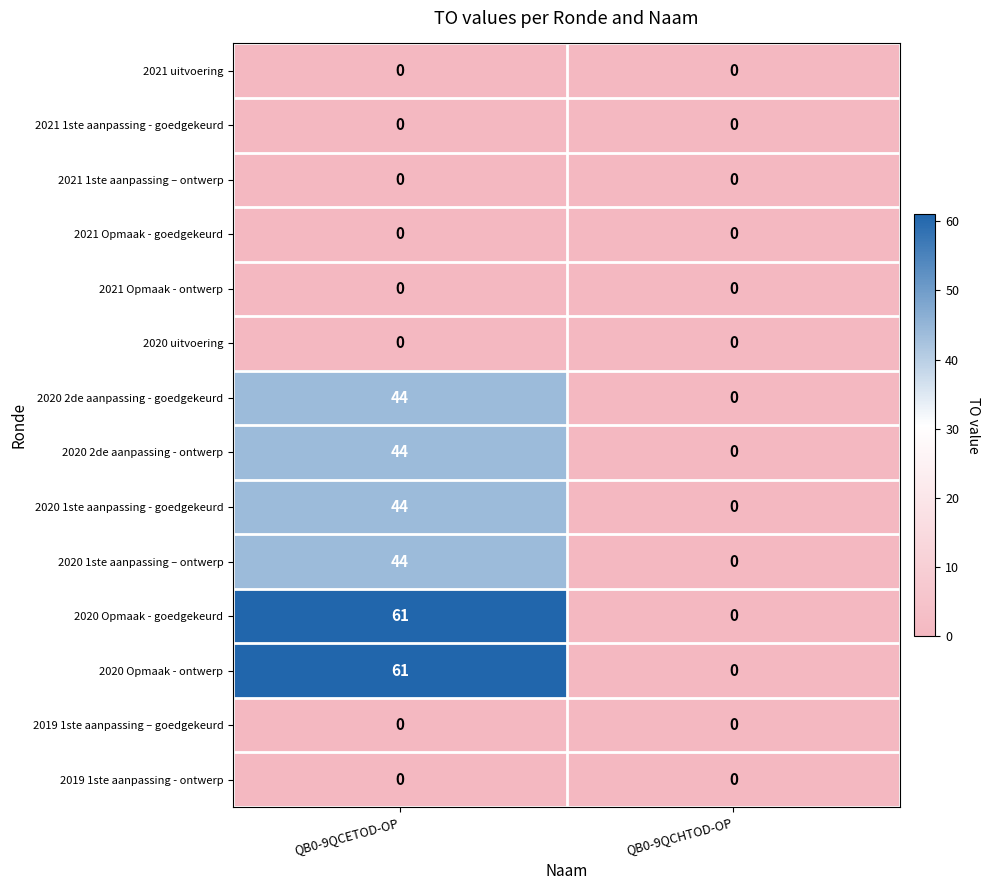

Rank the categories by 2020 2de aanpassing - ontwerp value from lowest to highest.

QB0-9QCHTOD-OP, QB0-9QCETOD-OP